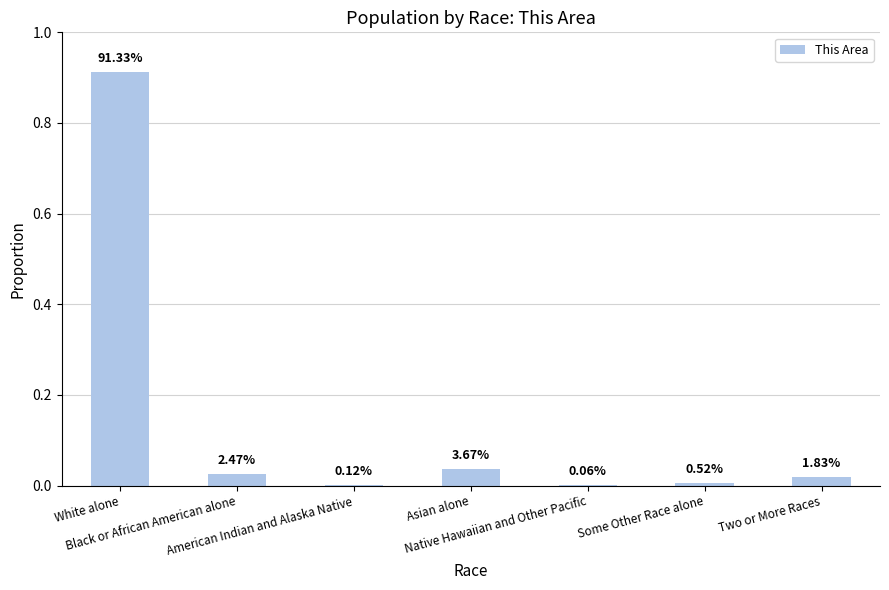

Where is the data nearest to the value 0?

Native Hawaiian and Other Pacific